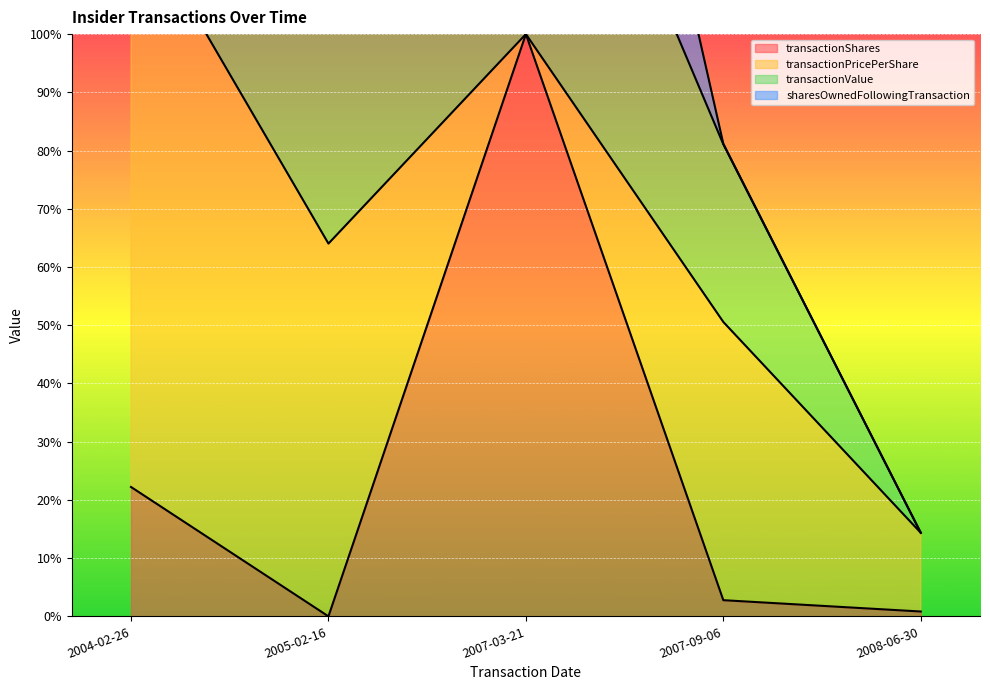

True or false: transactionShares and transactionValue cross at least once.

False